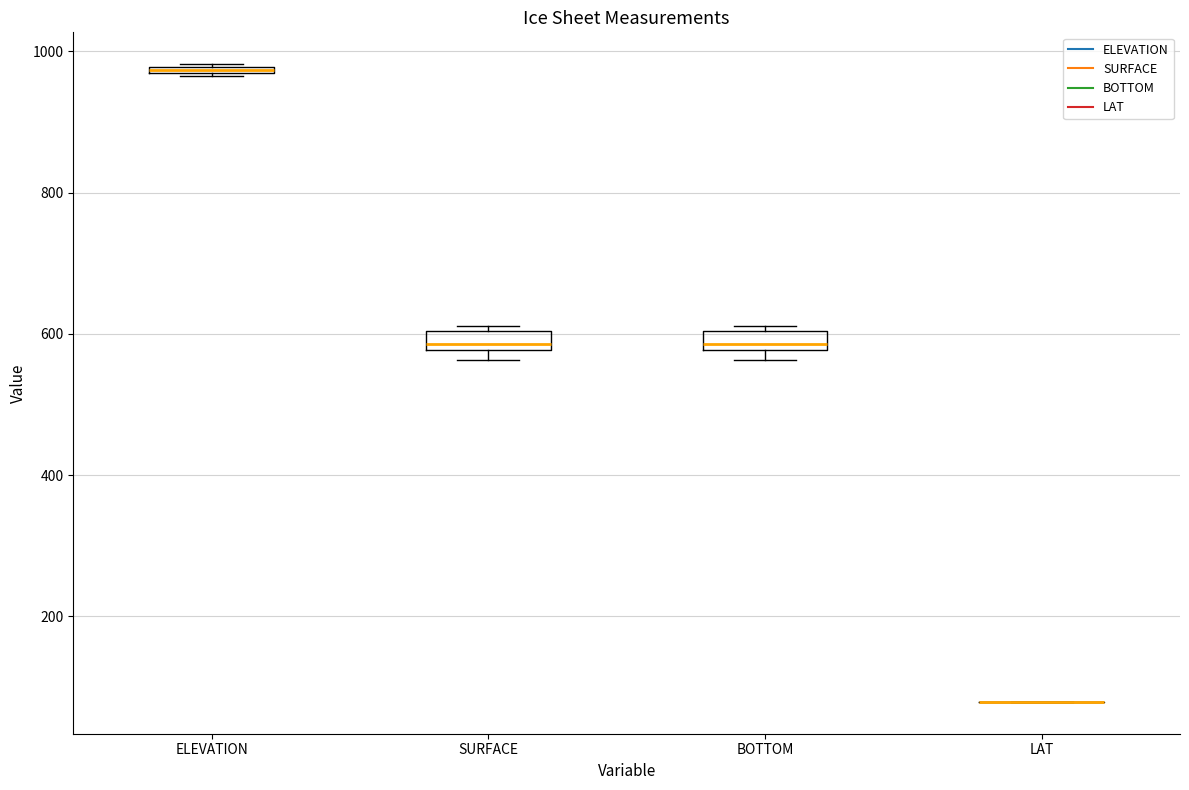

Where is the upper edge of the box for ELEVATION on the y-axis? The values are not printed on the chart, so give them approximately, as read against the axis.

980